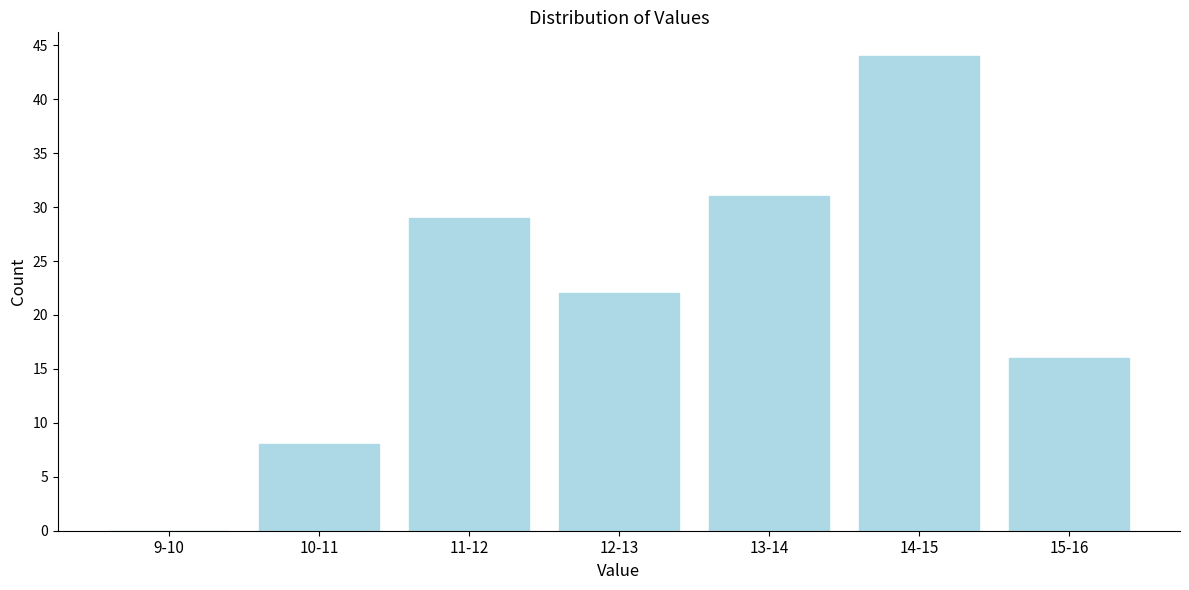

Reading right to left, extract all data points from this chart.

15-16=16	14-15=44	13-14=31	12-13=22	11-12=29	10-11=8	9-10=0